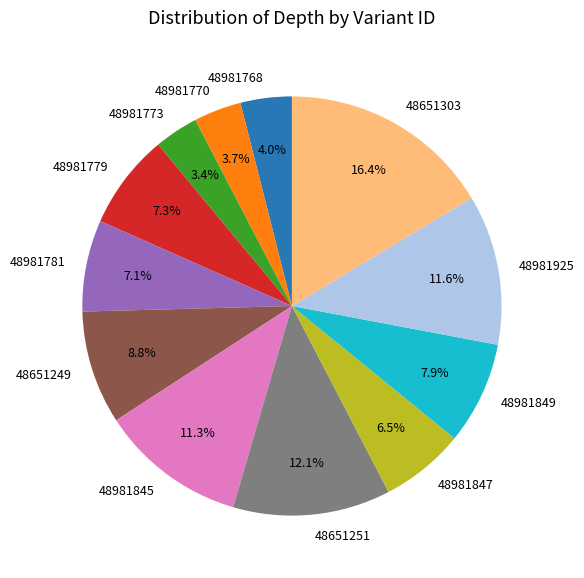

Which has a higher value, 48981770 or 48981781?

48981781